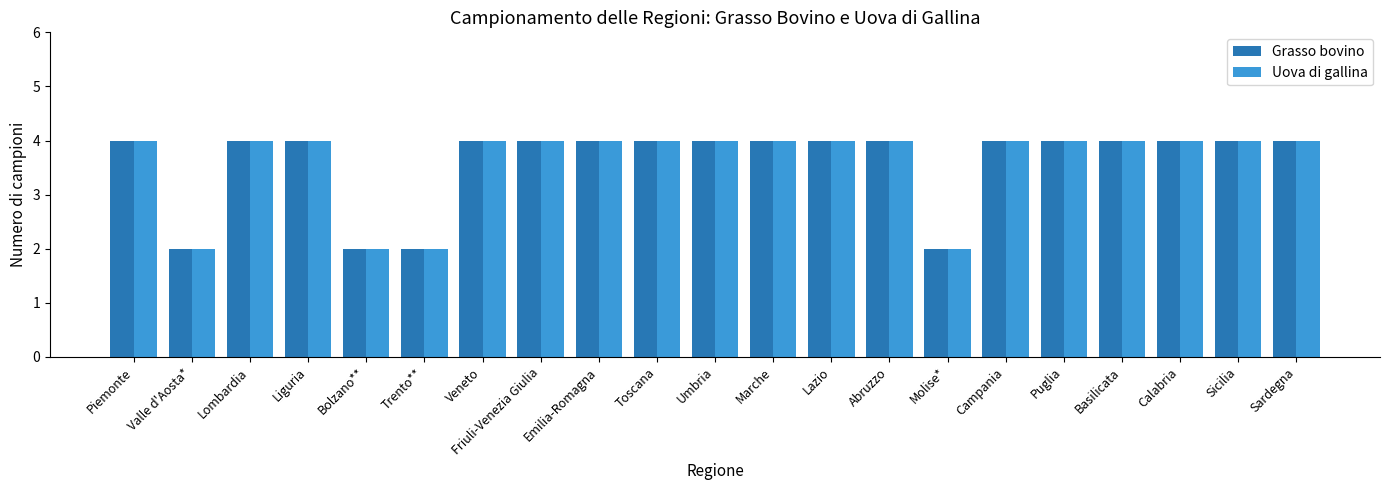

What is the sum of the Uova di gallina values at Sardegna and Bolzano**?

6